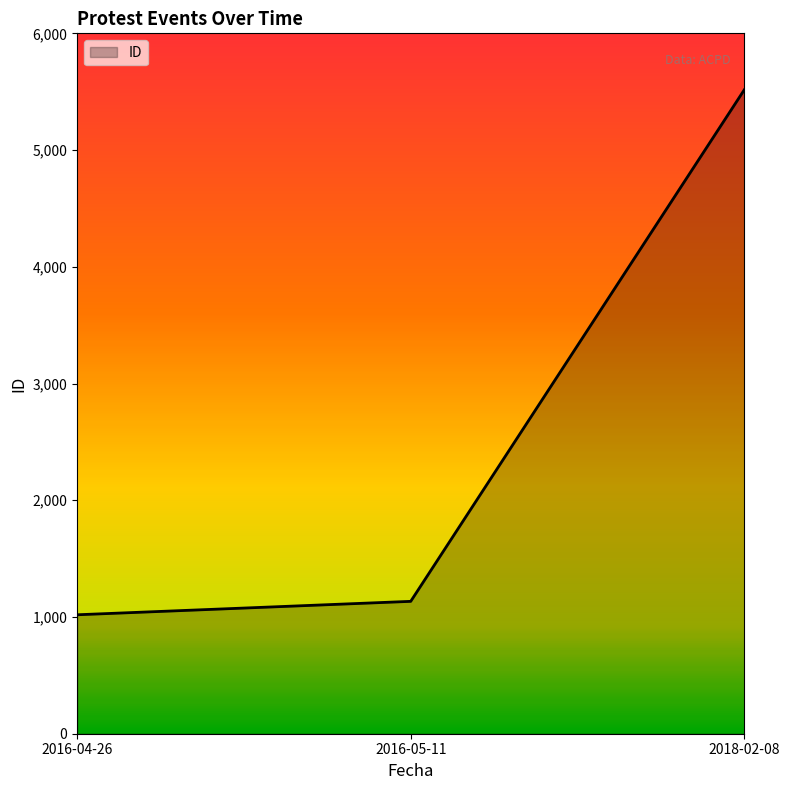

The chart shows a value of 5516 at 2018-02-08. True or false?

True